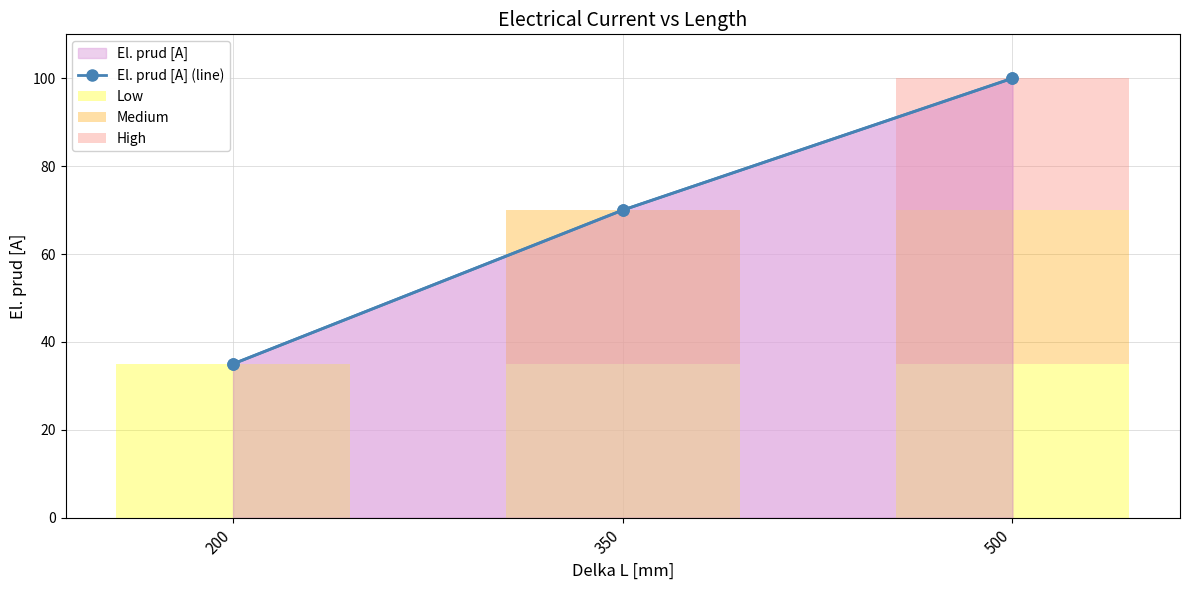

Which category has the lowest value in the Low series?

200